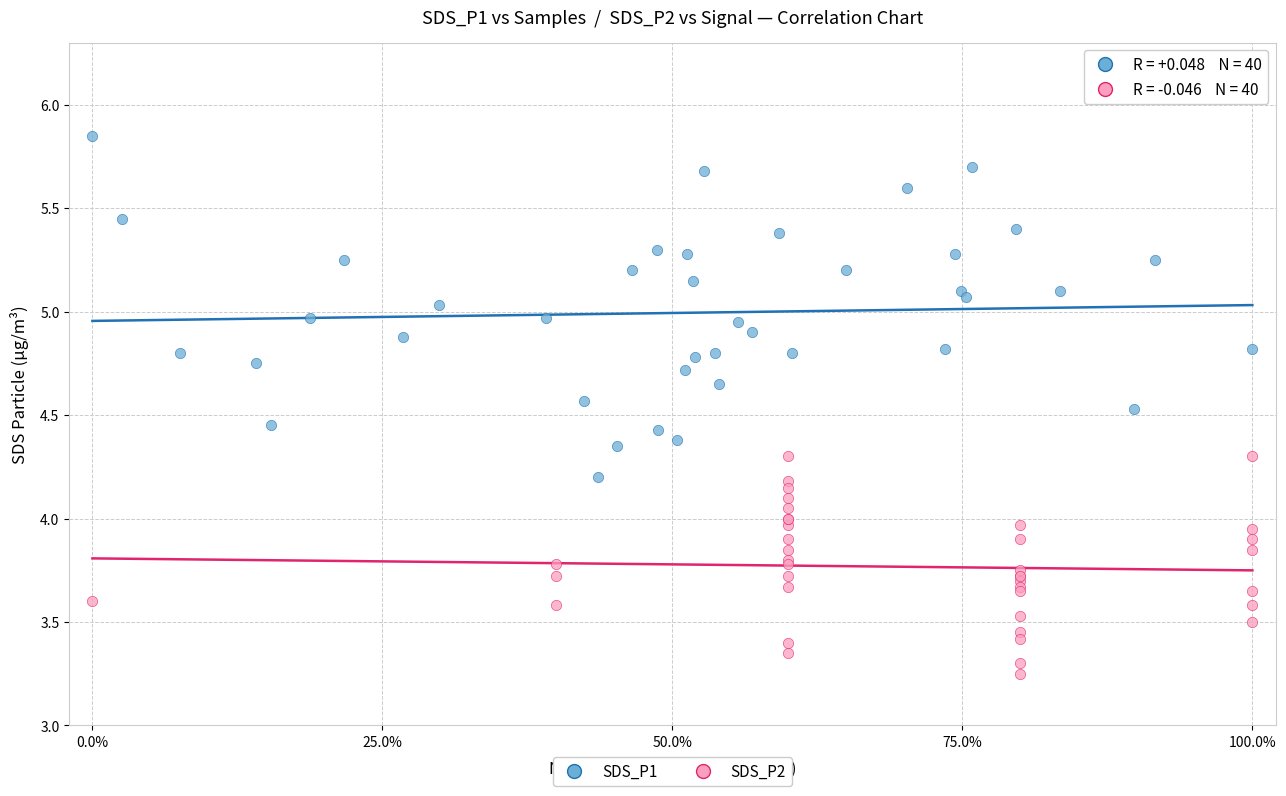

Which series contains the lowest Y value?

SDS_P2